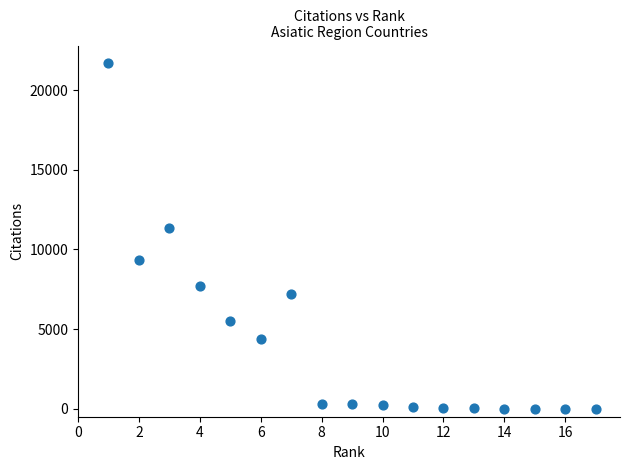

What is the range of Y values (max minus min)?

21711